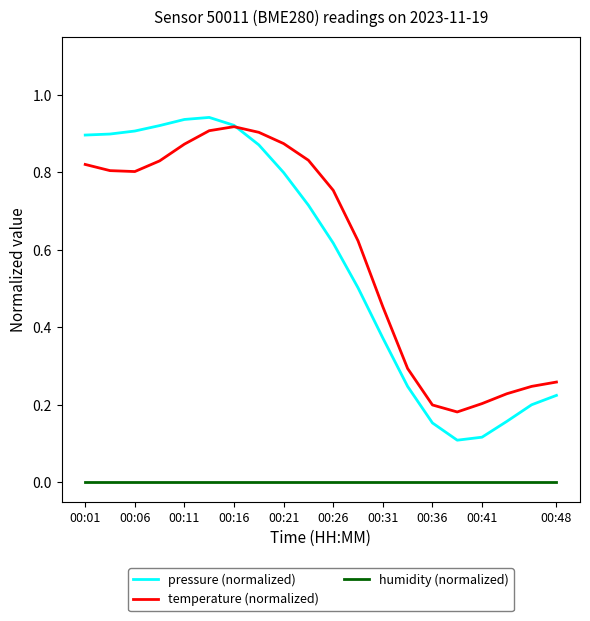

Which series has the largest range (max minus min)?

pressure (normalized)